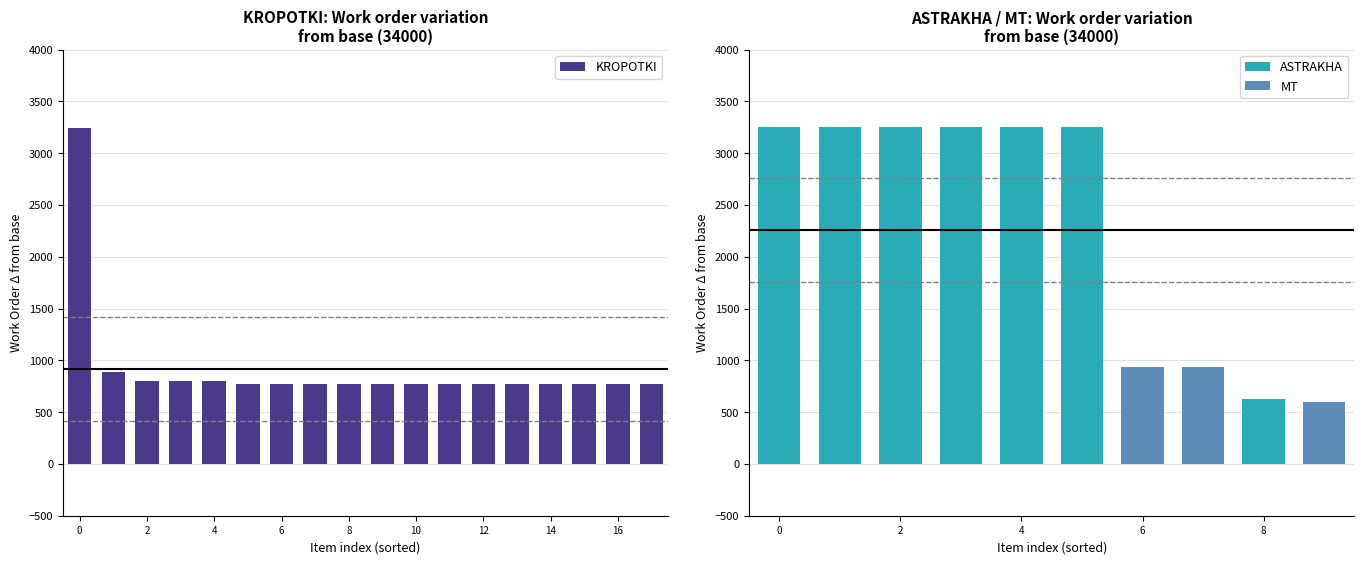

What is the minimum value for KROPOTKI?

767